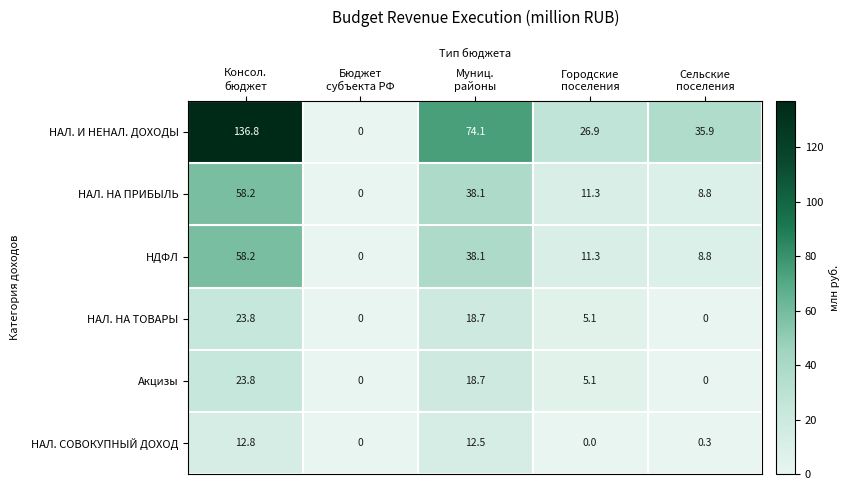

Which series has the largest total across all categories?

НАЛ. И НЕНАЛ. ДОХОДЫ